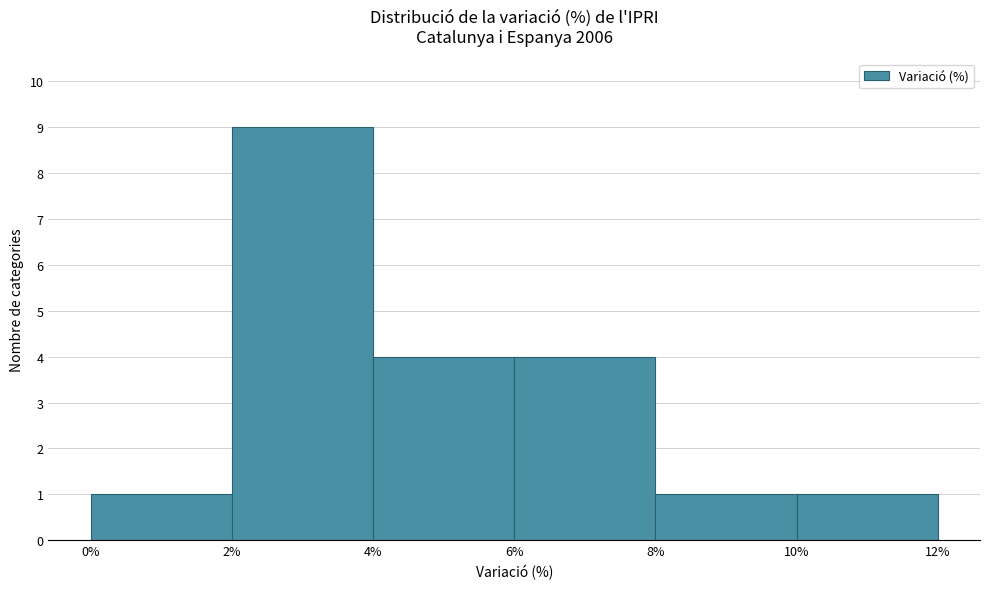

Reading left to right, transcribe this chart: for each bar, give the range it covers on the x-axis and its height. The values are not printed on the chart, so give them approximately, as read against the axis.

0% to 2%: 1
2% to 4%: 9
4% to 6%: 4
6% to 8%: 4
8% to 10%: 1
10% to 12%: 1